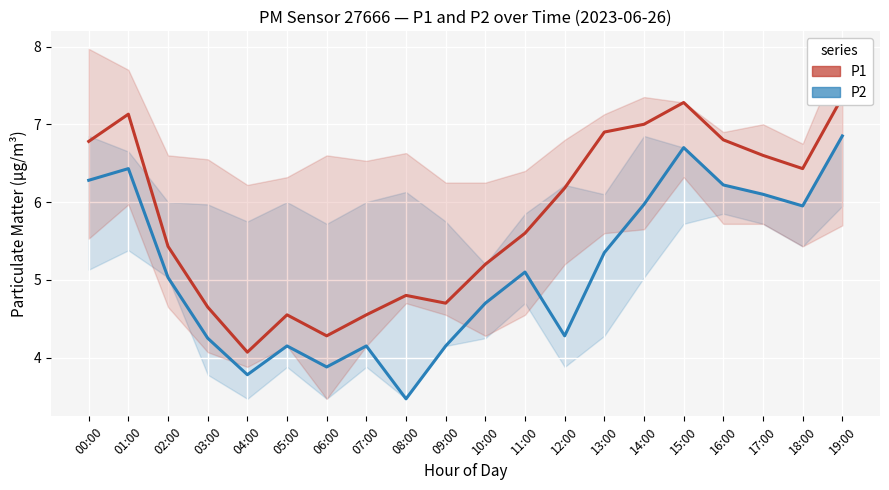

What is the total value across all series at 04:00?

7.8